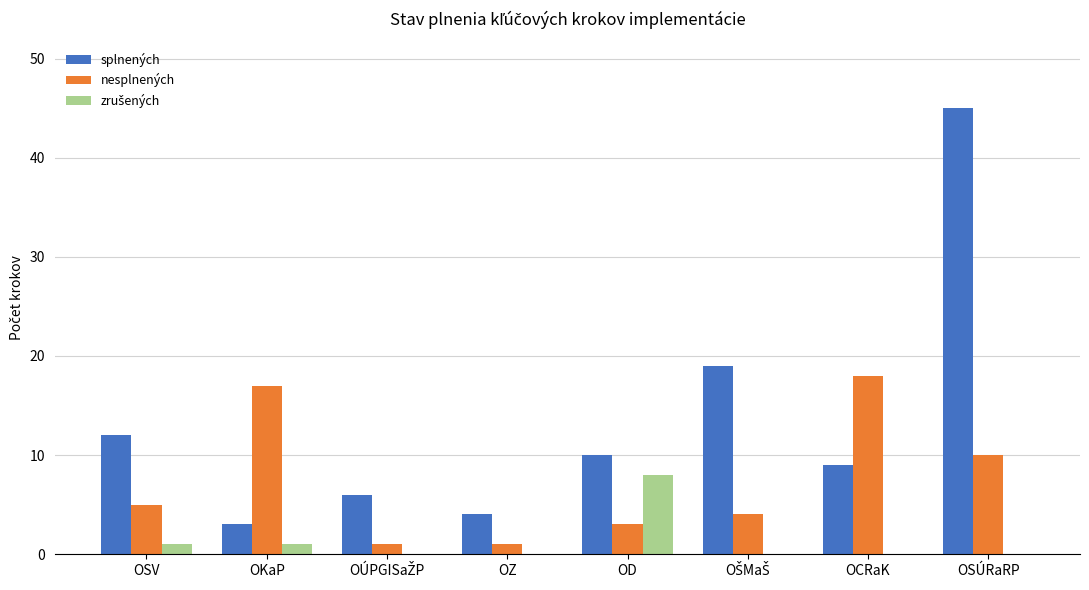

What is the approximate value of splnených at OD?

10